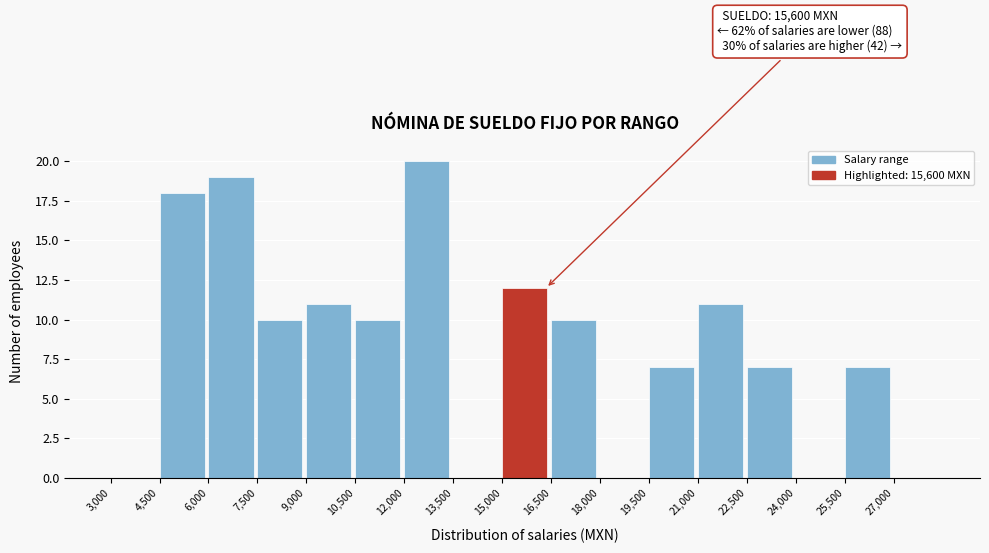

Over which range of the x-axis is the bar tallest?

12000 to 13500